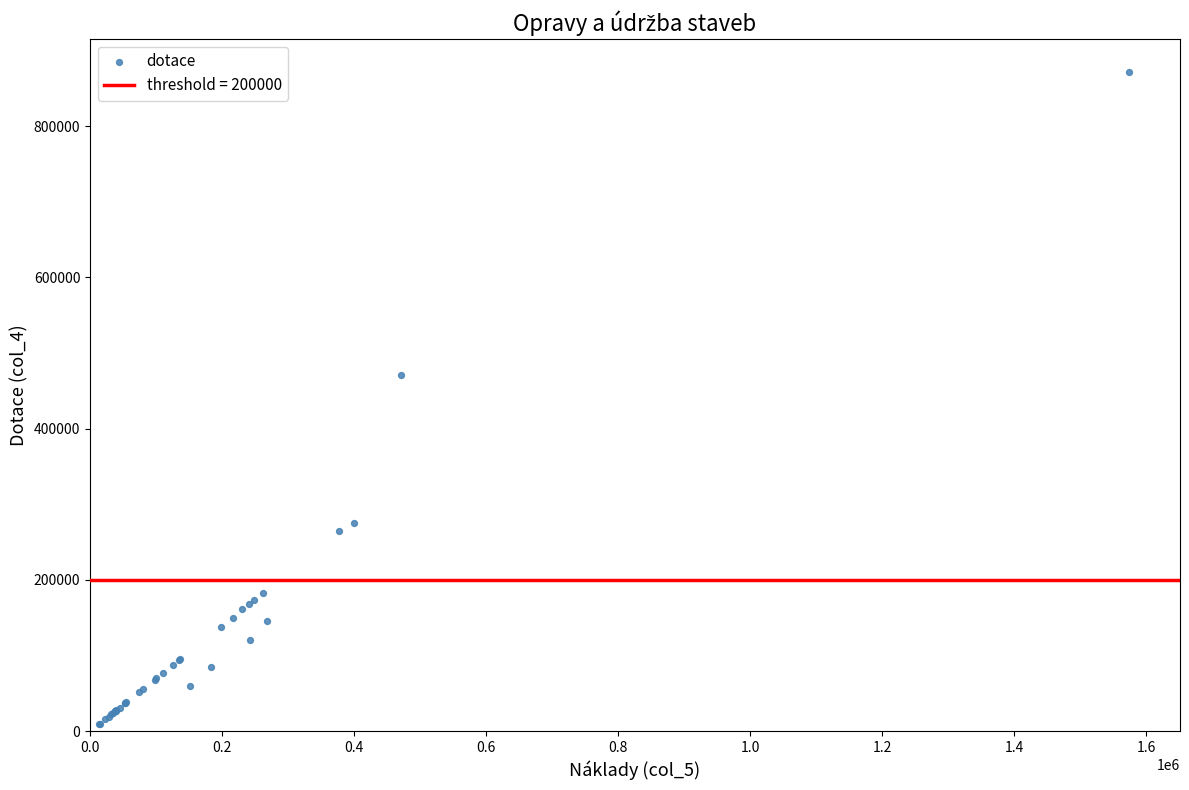

What Y value in the scatter plot is closest to 440900?

470340